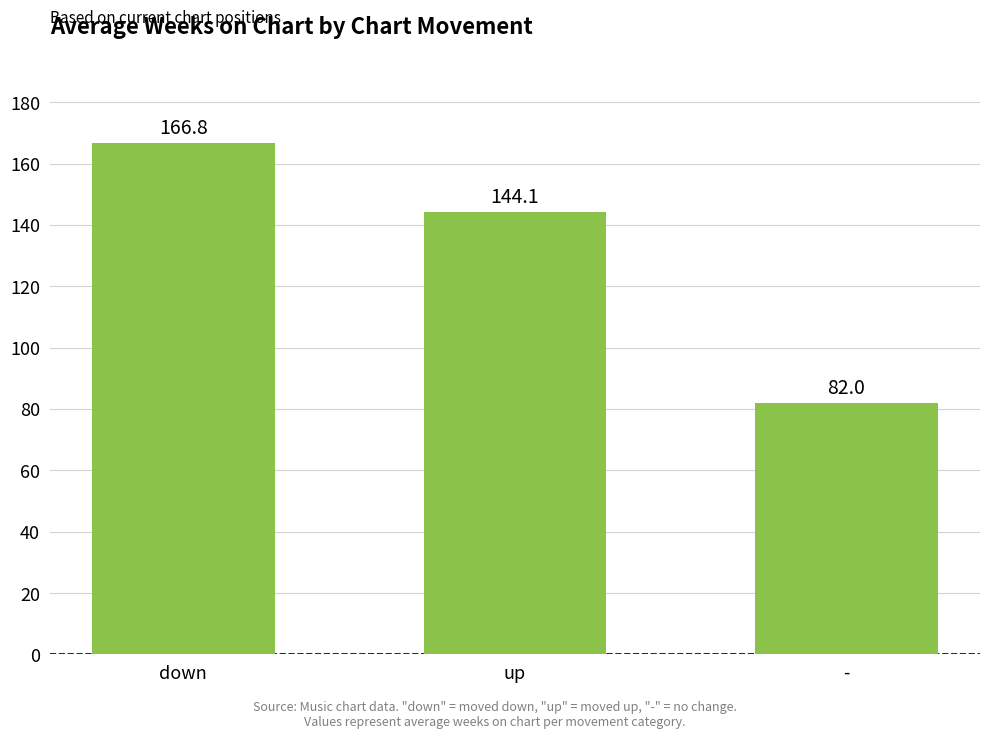

Which category has the highest value across all series?

down